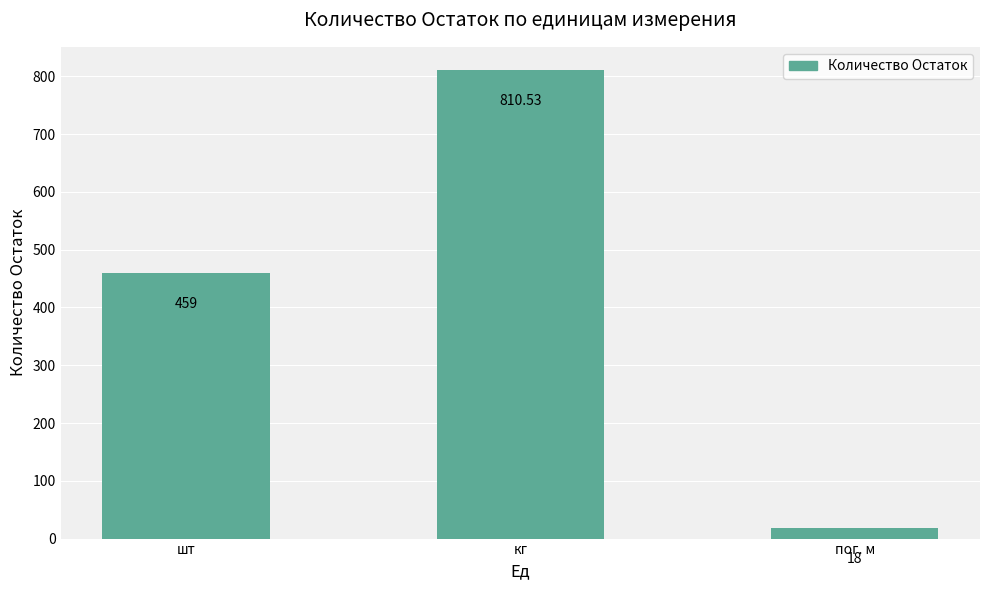

What is the sum of all values?

1287.5